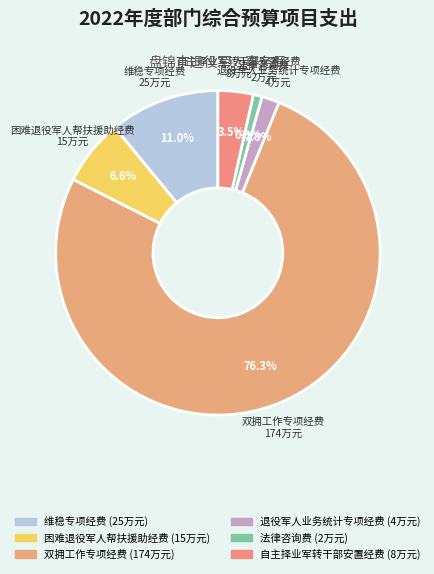

Which has a higher value, 自主择业军转干部安置经费 or 维稳专项经费?

维稳专项经费